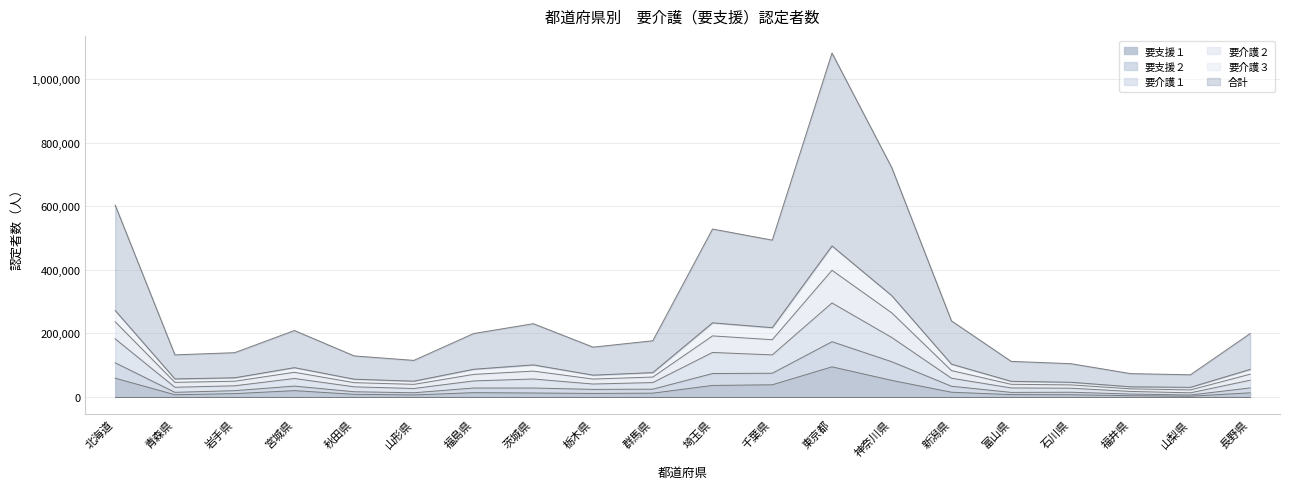

True or false: 要介護１ and 要介護３ cross at least once.

False